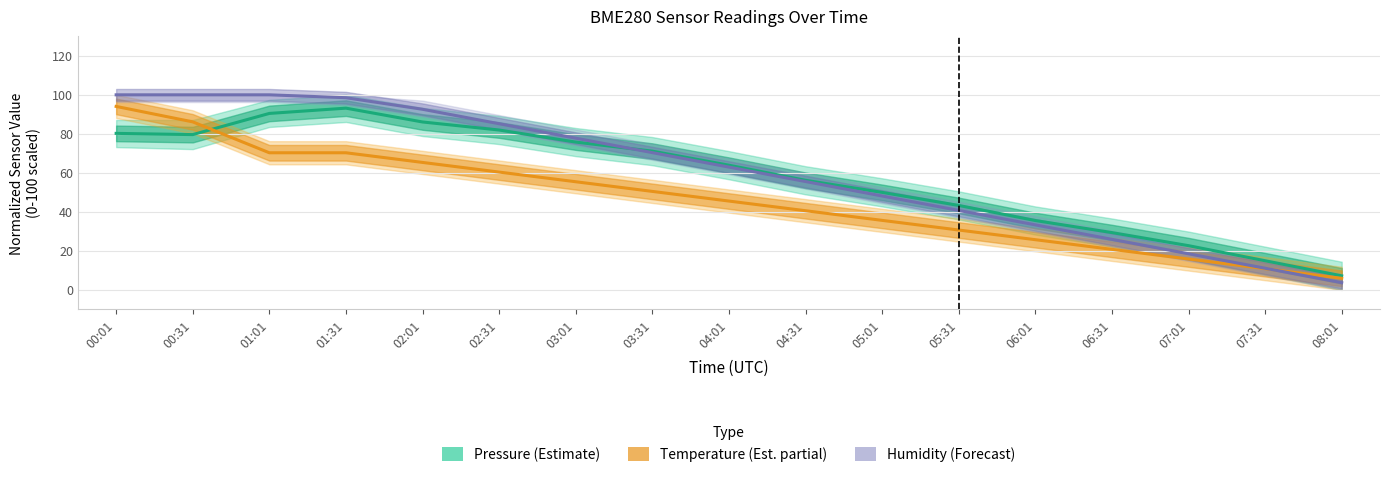

Is this an area chart (filled region under the line)?

No